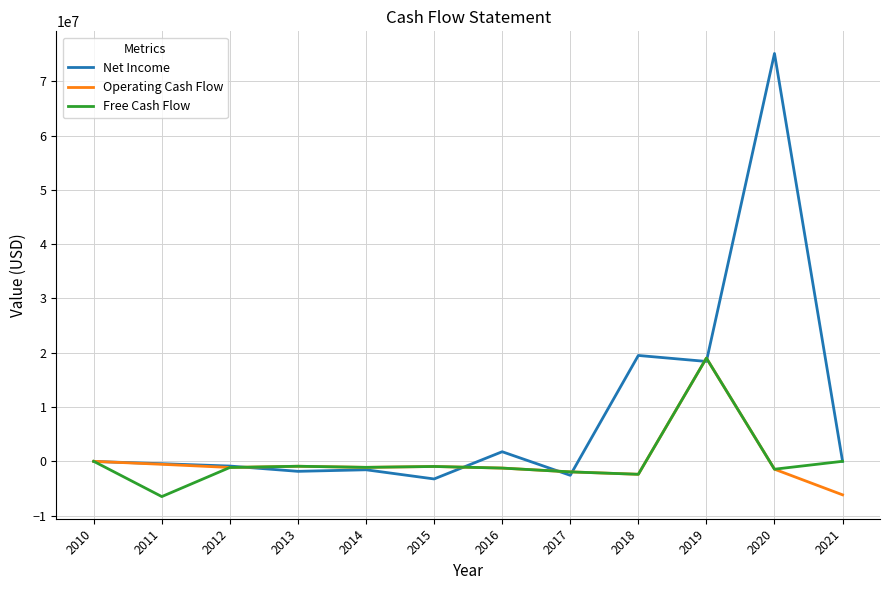

At which label does Free Cash Flow reach its peak?

2019